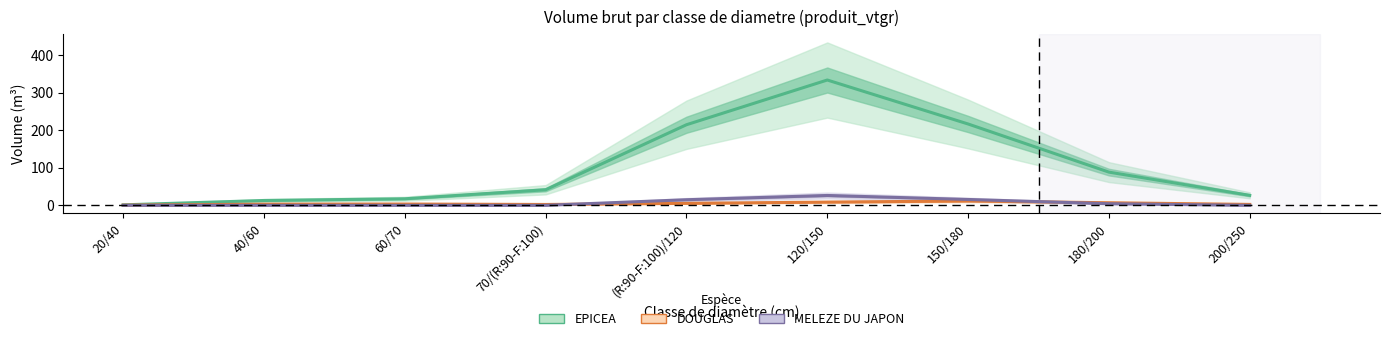

Between 120/150 and 180/200, which is larger?

120/150